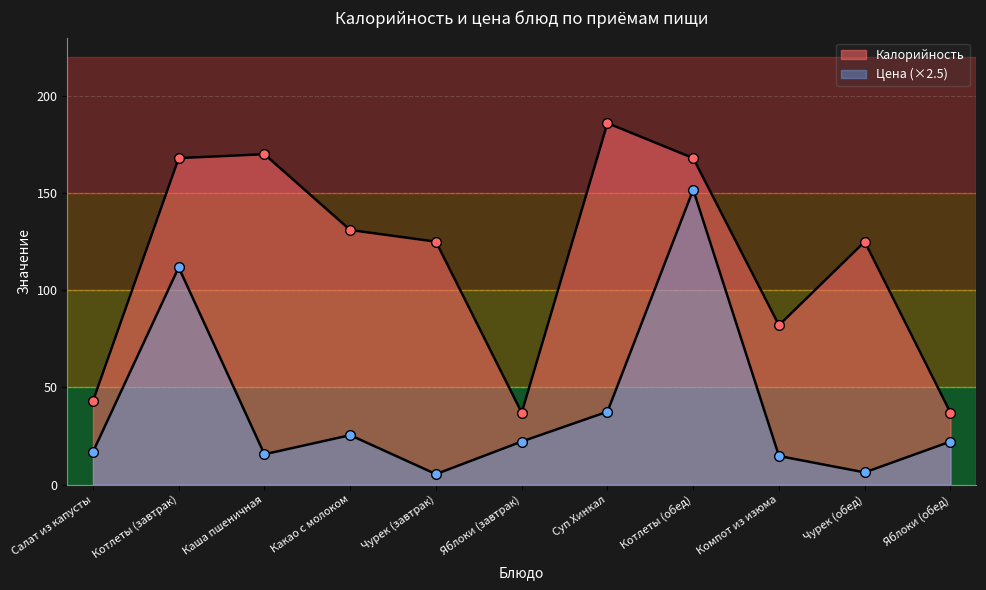

Is the value of Калорийность at Салат из капусты greater than the value of Цена at Компот из изюма?

Yes